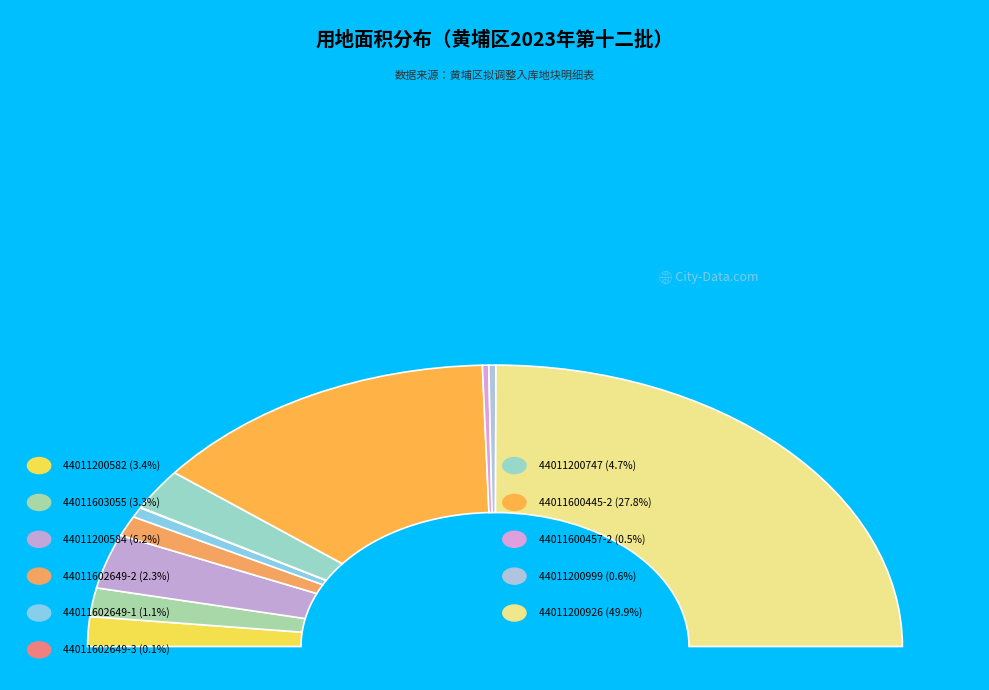

To the nearest percent, what is the difference between the largest and smallest slice percentages?

50%